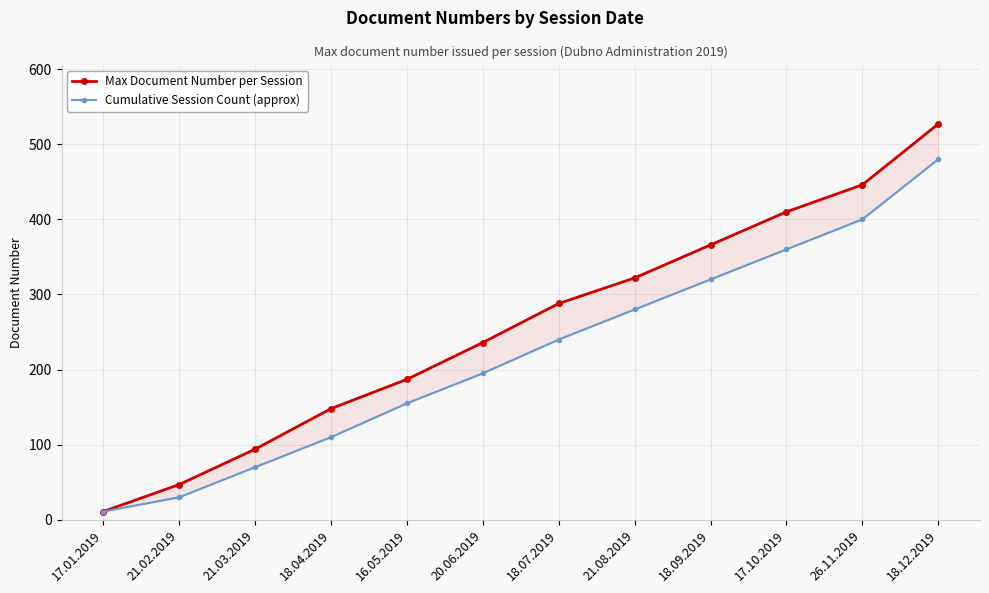

What is the maximum value for Max Document Number per Session?

527